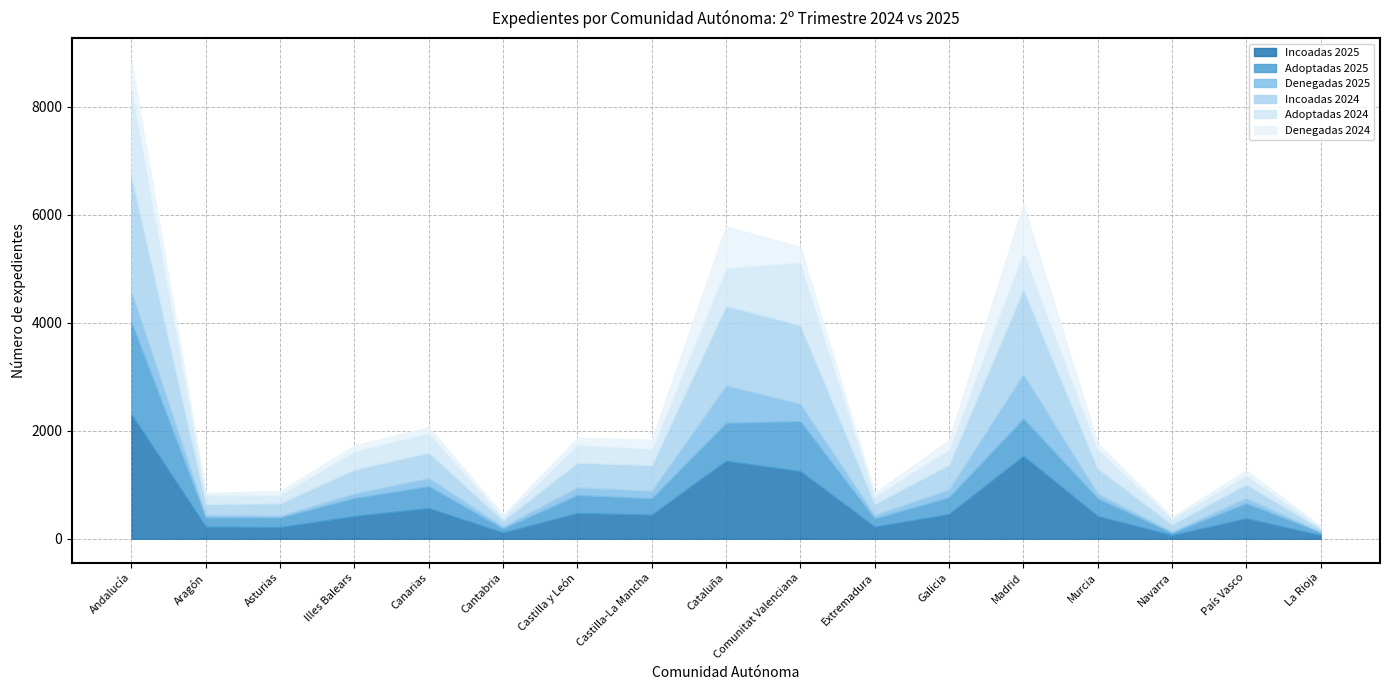

Does the chart display data point markers on the line(s)?

No